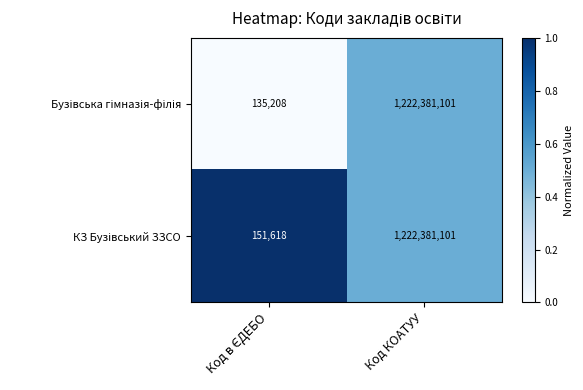

What is the smallest value displayed?

135208